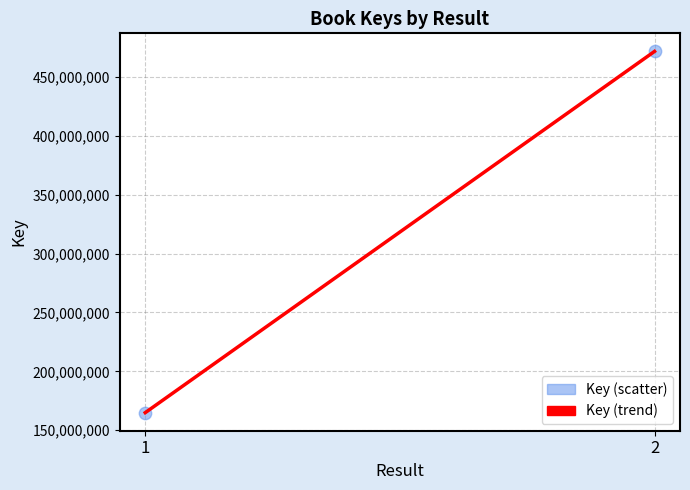

What is the range of Y values (max minus min)?

306622130